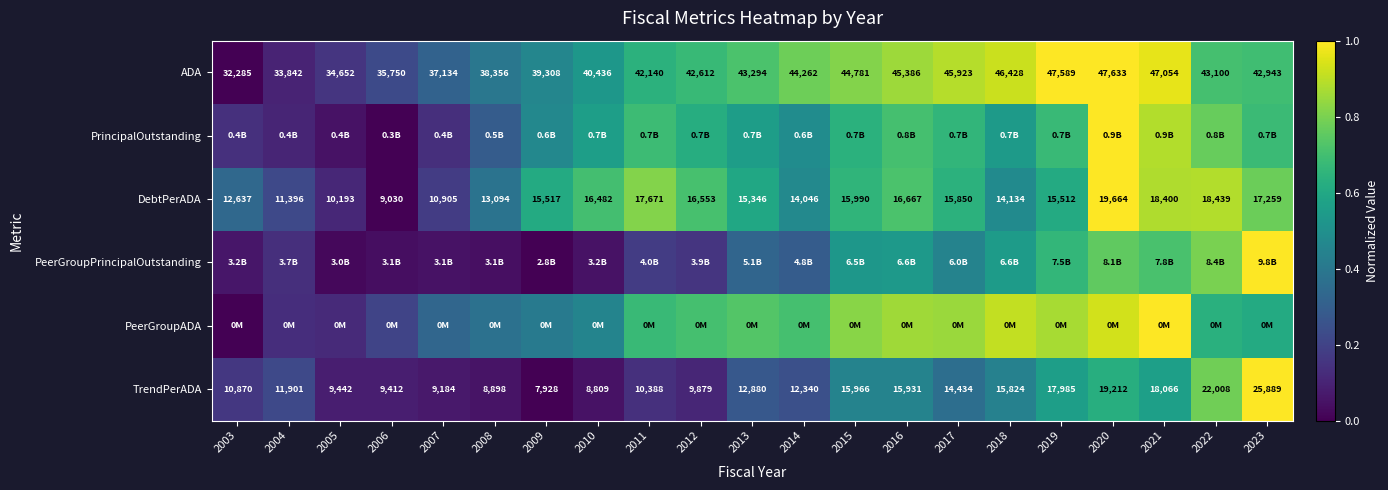

Is the value of DebtPerADA at 2022 greater than the value of ADA at 2023?

No